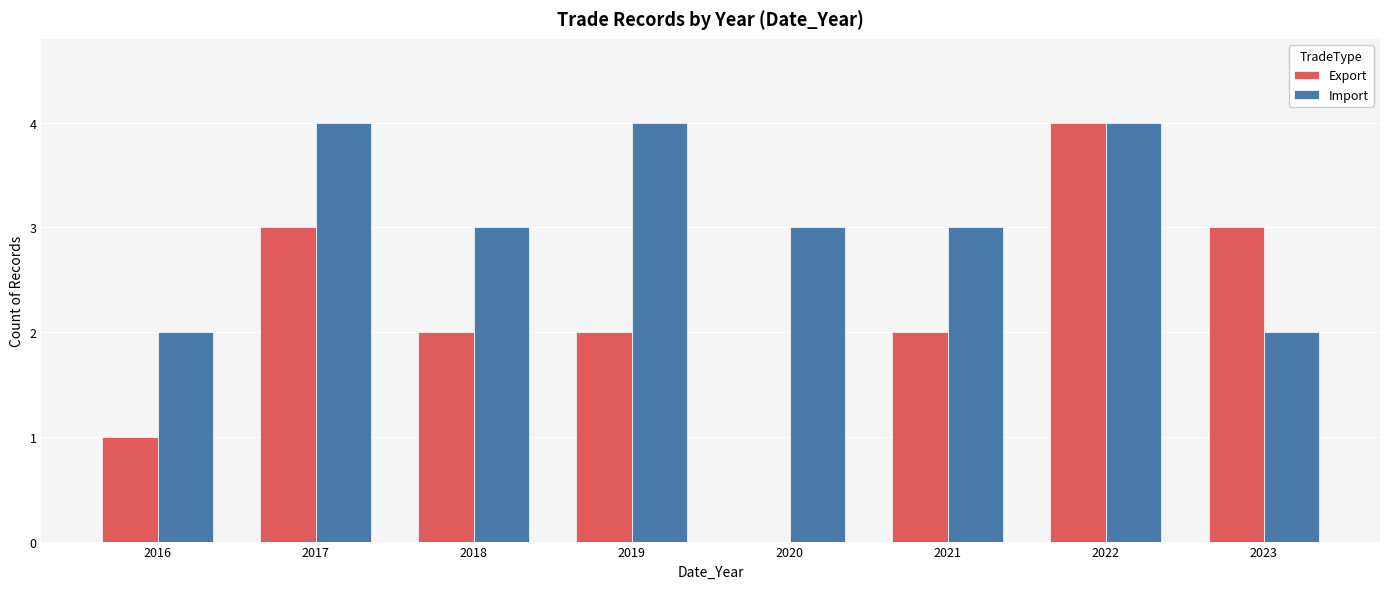

What is the total value across all series at 2018?

5